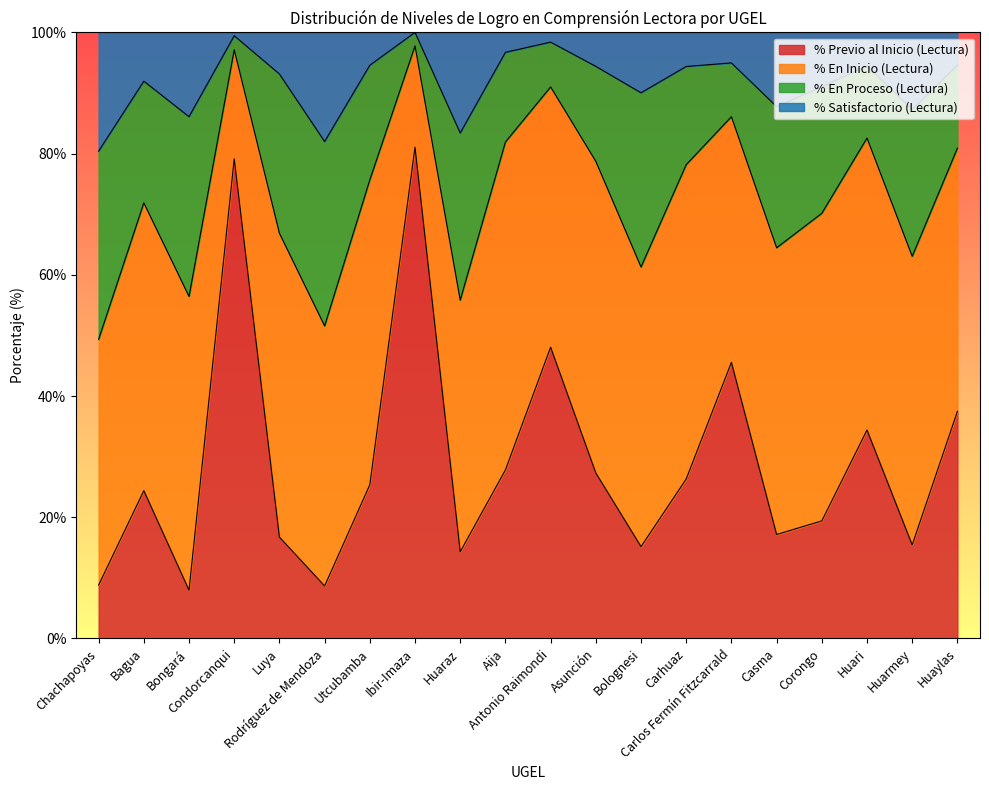

What is the minimum value for % Previo al Inicio (Lectura)?

8.0